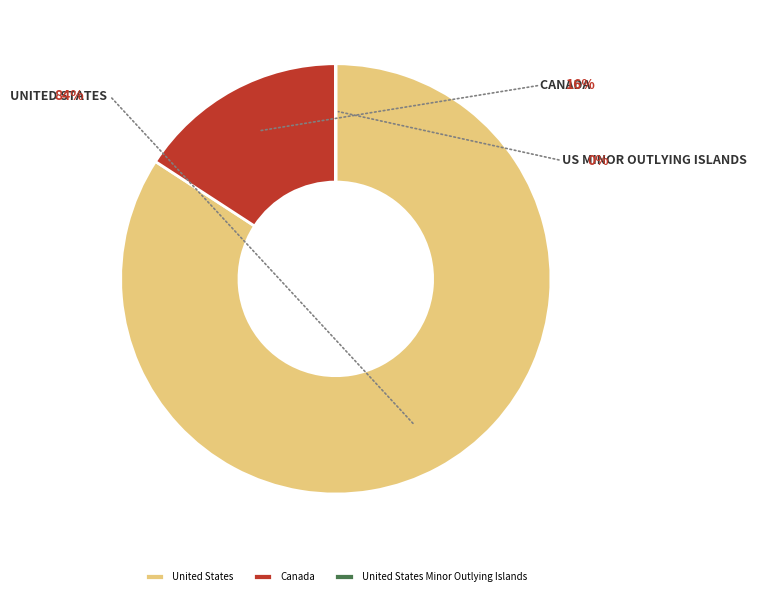

To the nearest percent, what is the average slice percentage?

33%